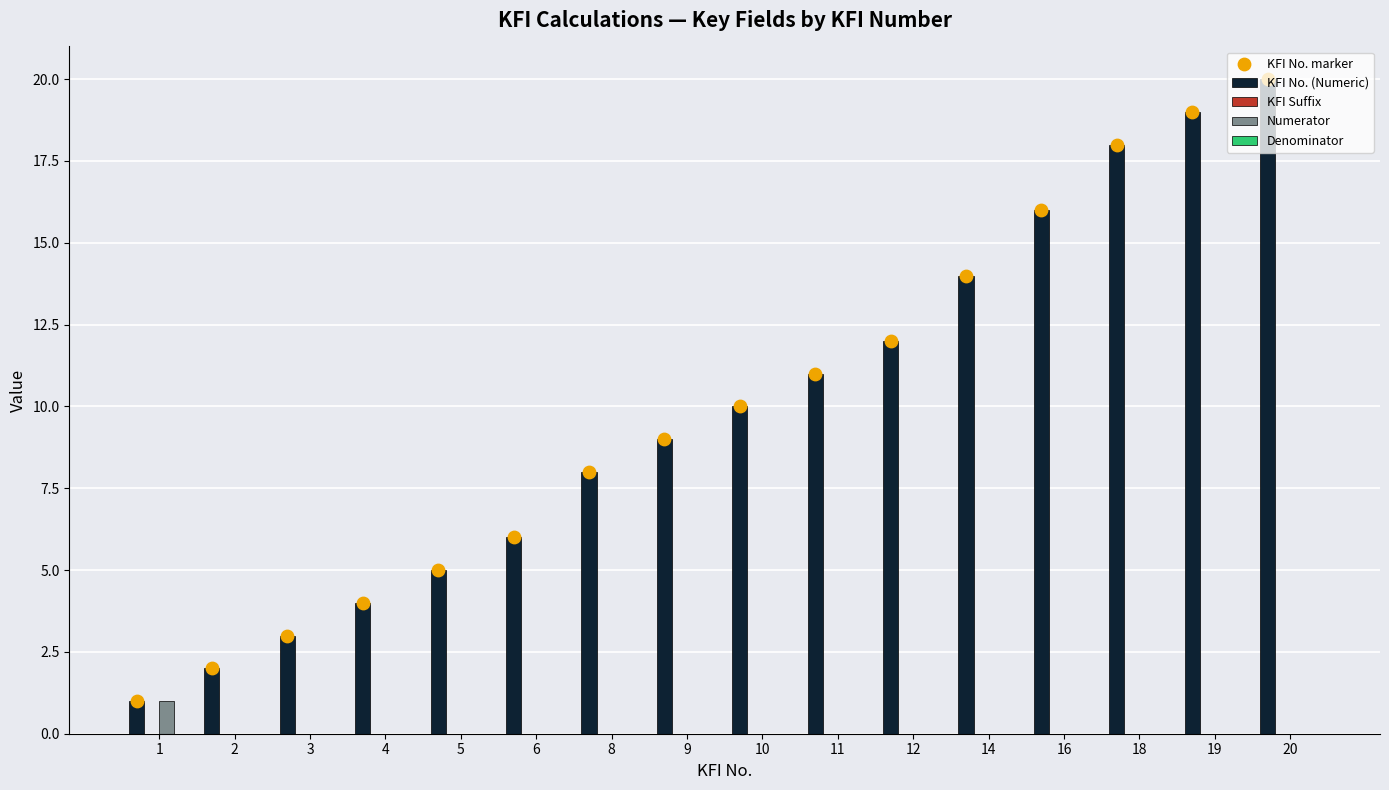

Which series reaches the maximum Y coordinate?

KFI No. (Numeric)